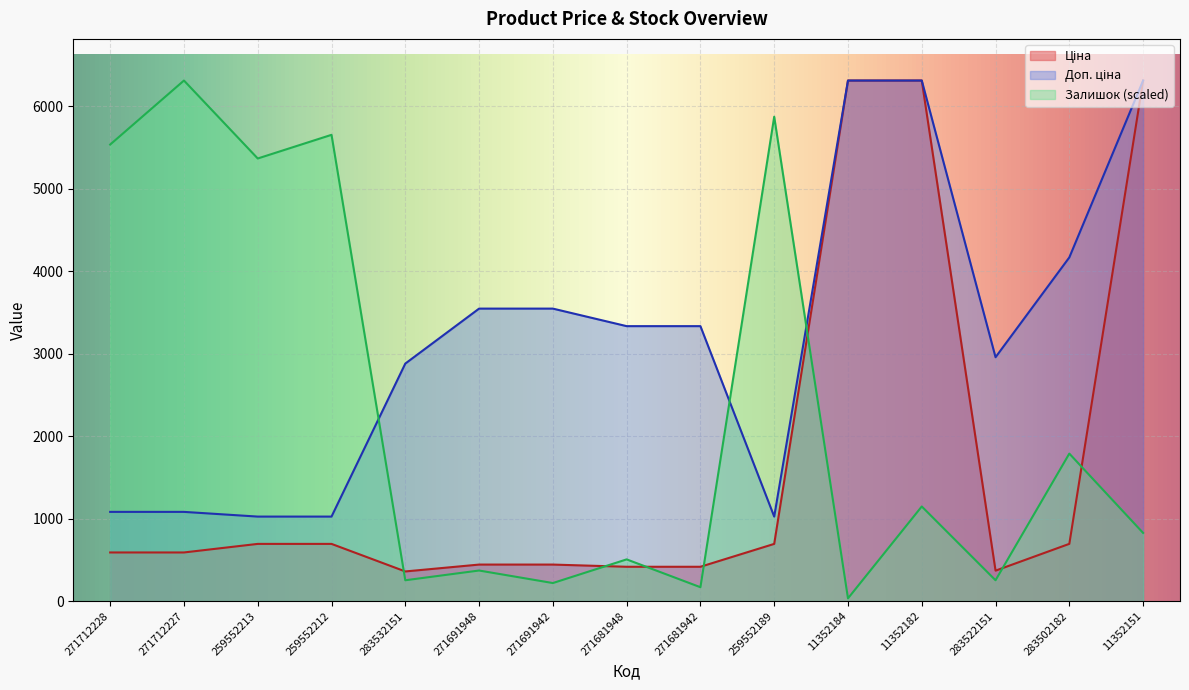

What is the highest value of the Залишок series?

6308.8